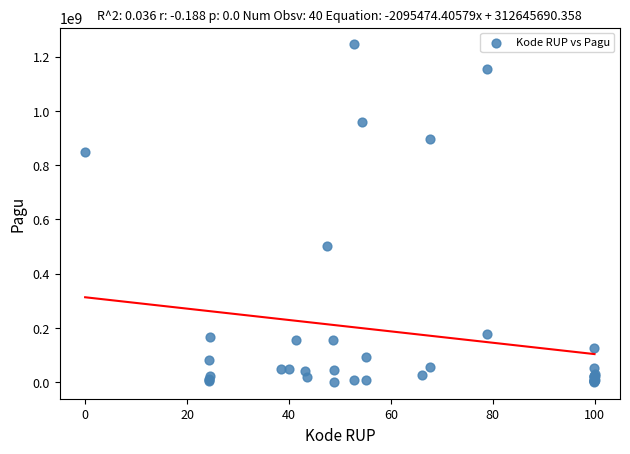

What Y value in the scatter plot is closest to 622840000?

499932000